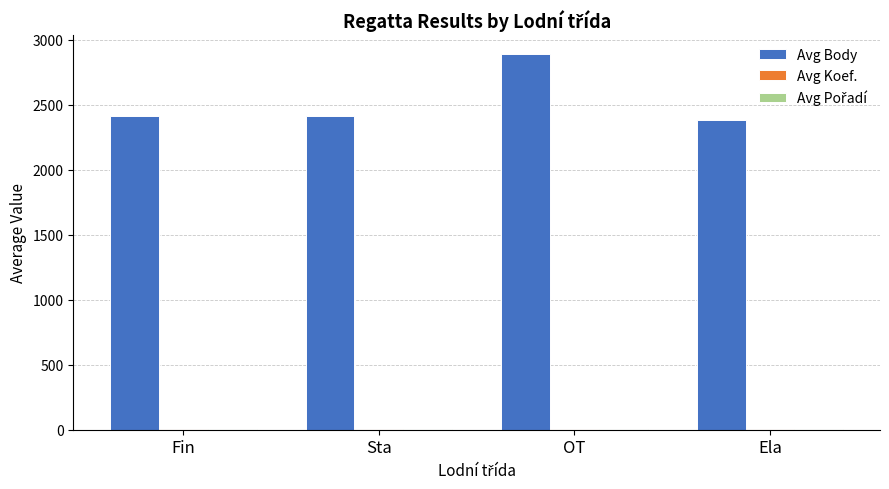

Is it true that Avg Body equals 5179.4 at OT?

False